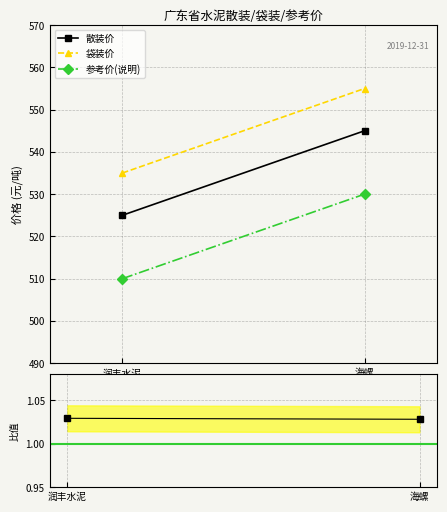

The 参考价(说明) series shows 719.5 at 润丰水泥. True or false?

False